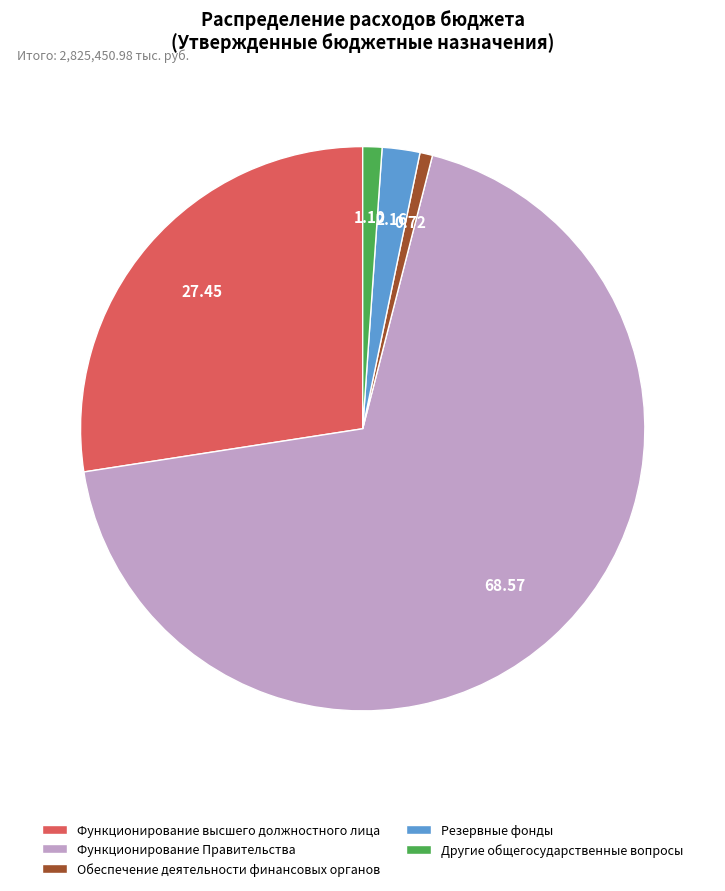

What is the largest slice in the pie chart?

Функционирование Правительства